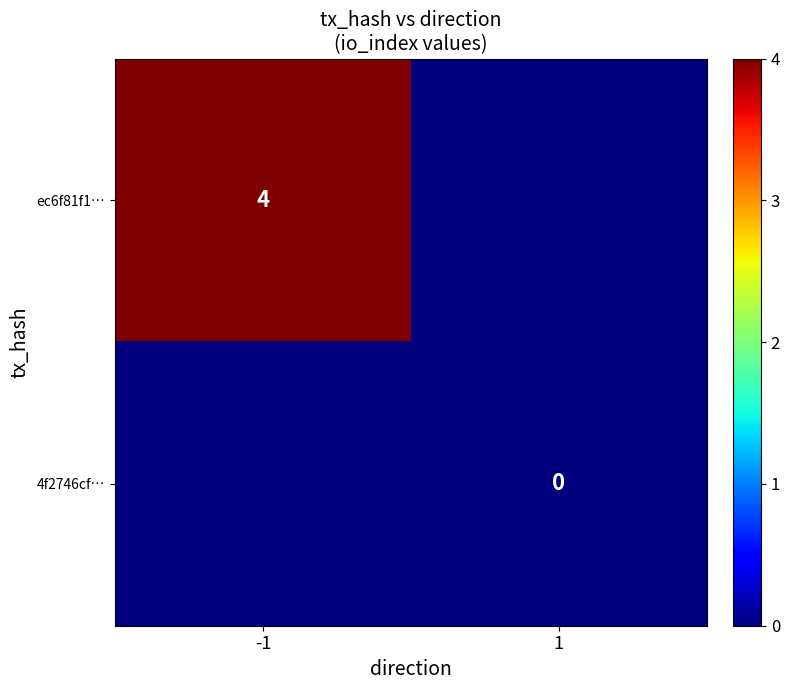

Is the value of 4f2746cf… at 1 greater than the value of ec6f81f1… at -1?

No